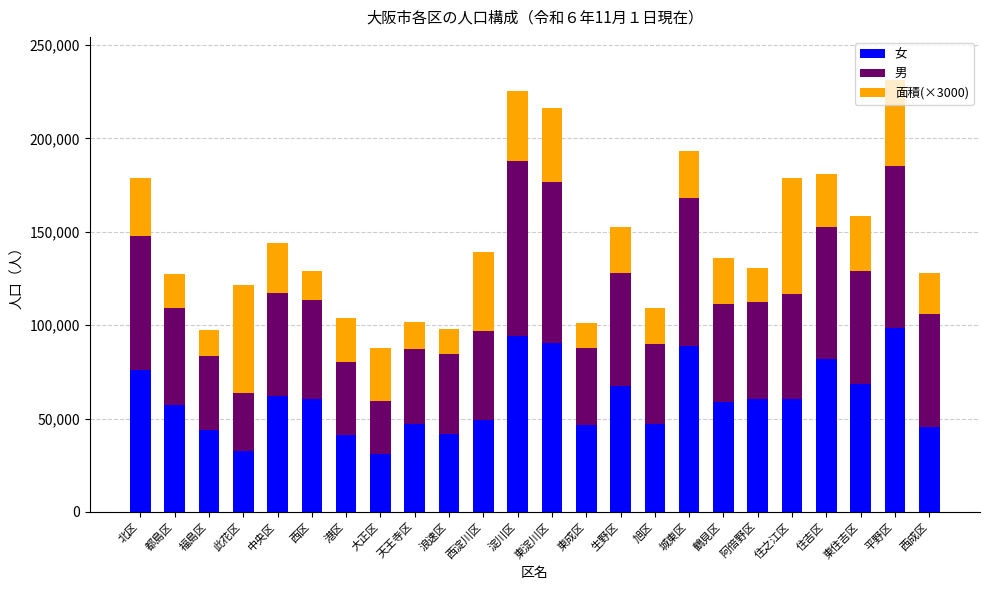

Are the bars horizontal?

No